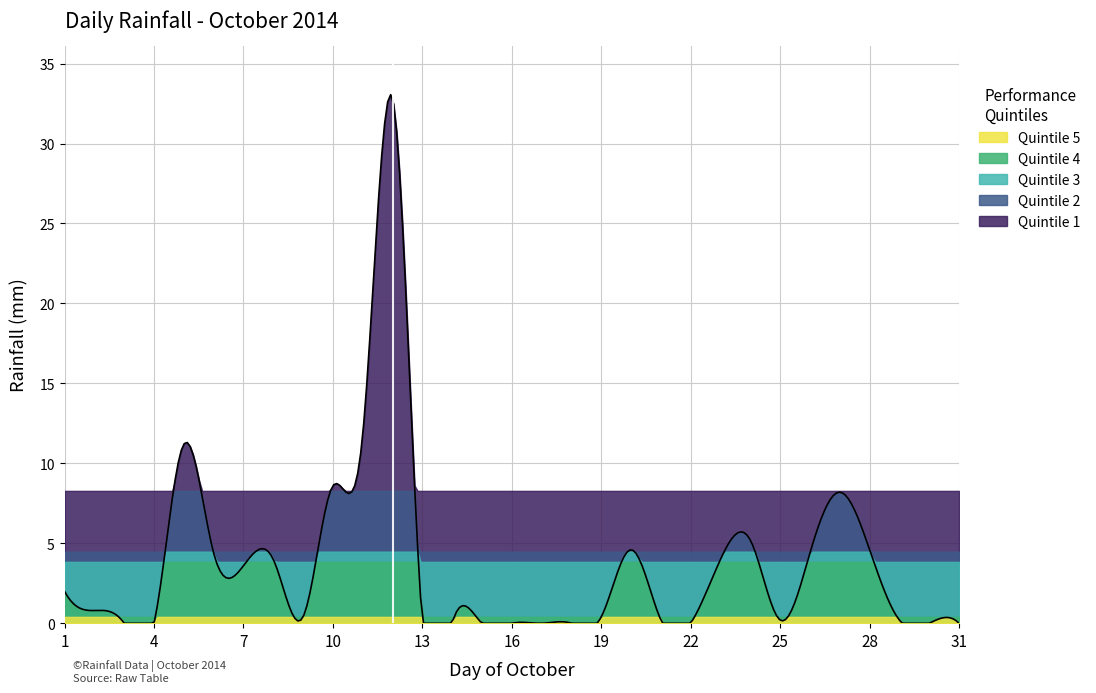

What is the sum of all values?

111.6